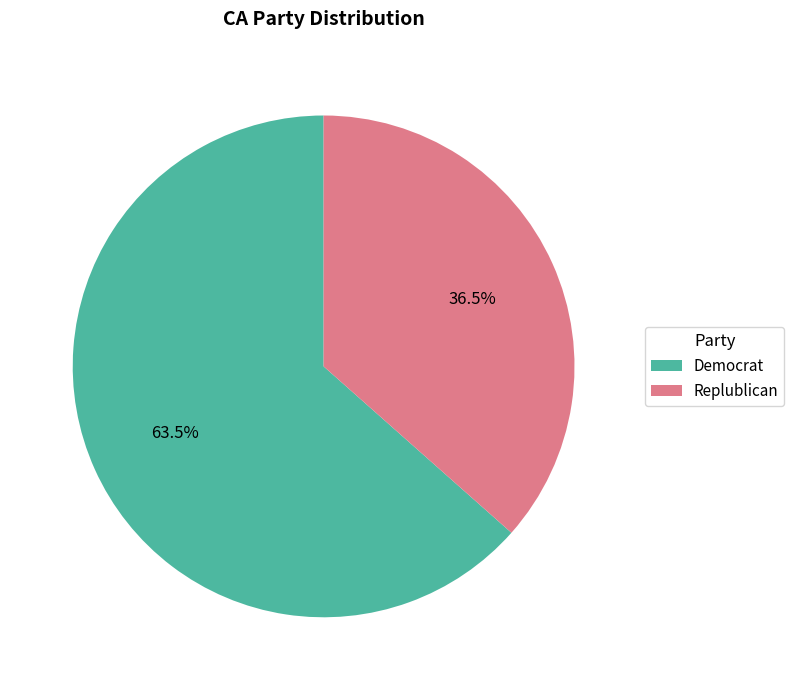

Between Replublican and Democrat, which is larger?

Democrat